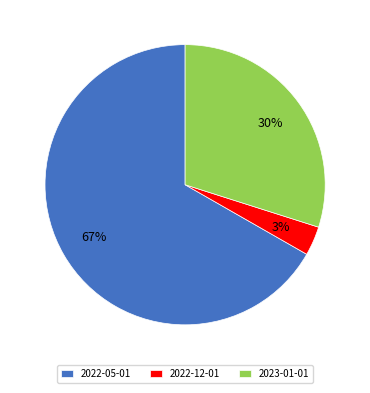

To the nearest percent, what is the average slice percentage?

33%